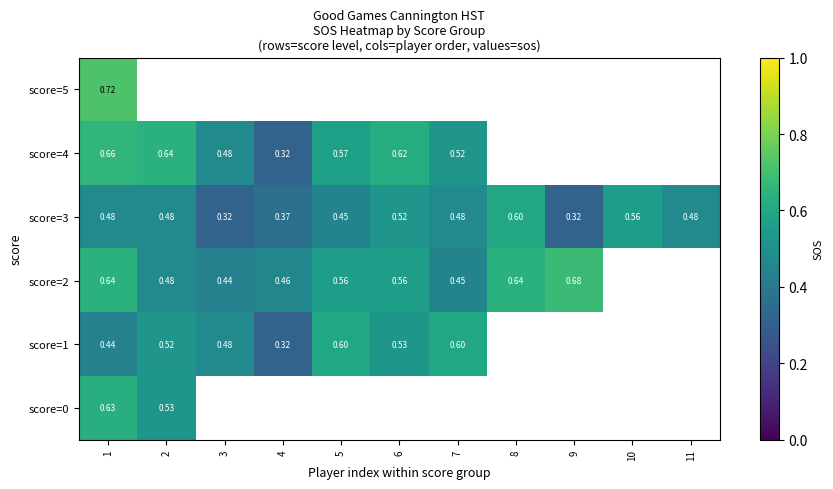

Is it true that row_3 equals 0.4 at 3?

True